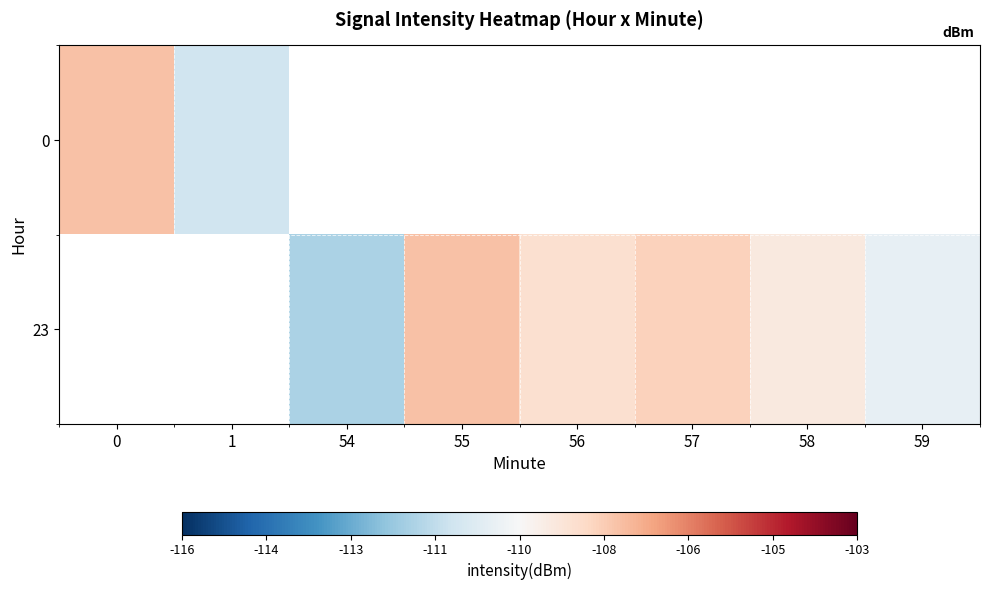

Between 58 and 55, which is larger?

55